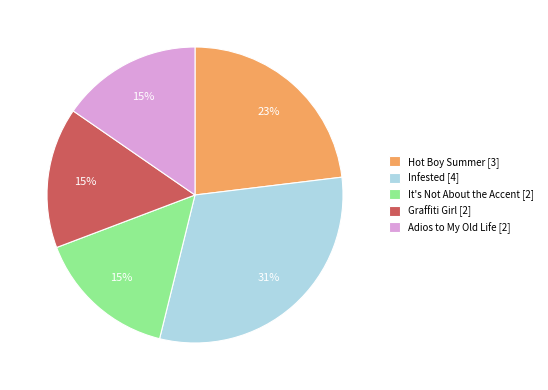

True or false: Infested [4] accounts for 19% of the total.

False